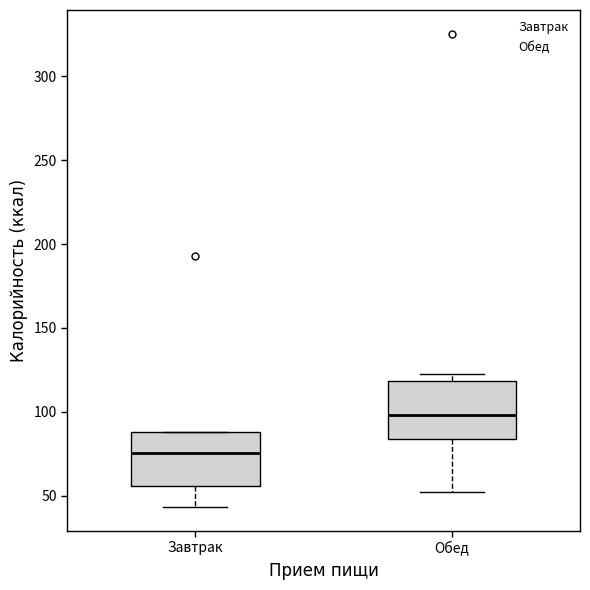

Which box has the highest median line?

Обед